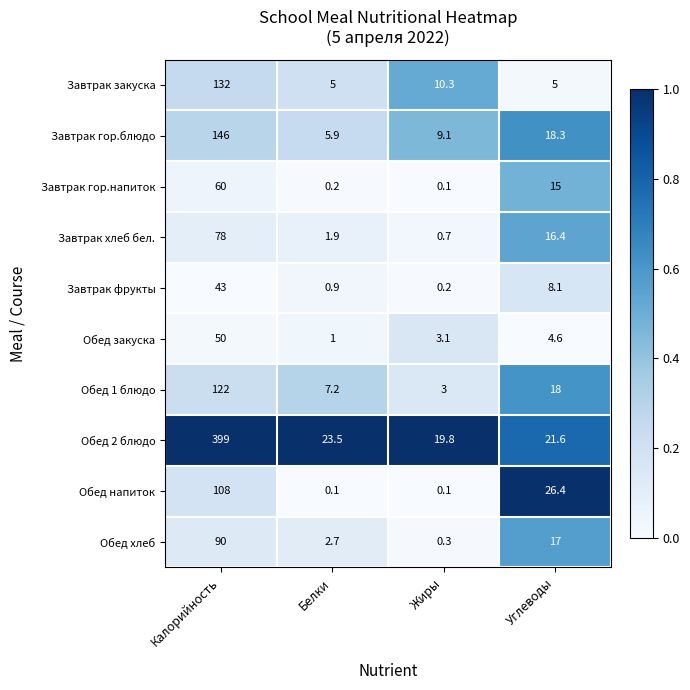

Which category has the highest value across all series?

Калорийность